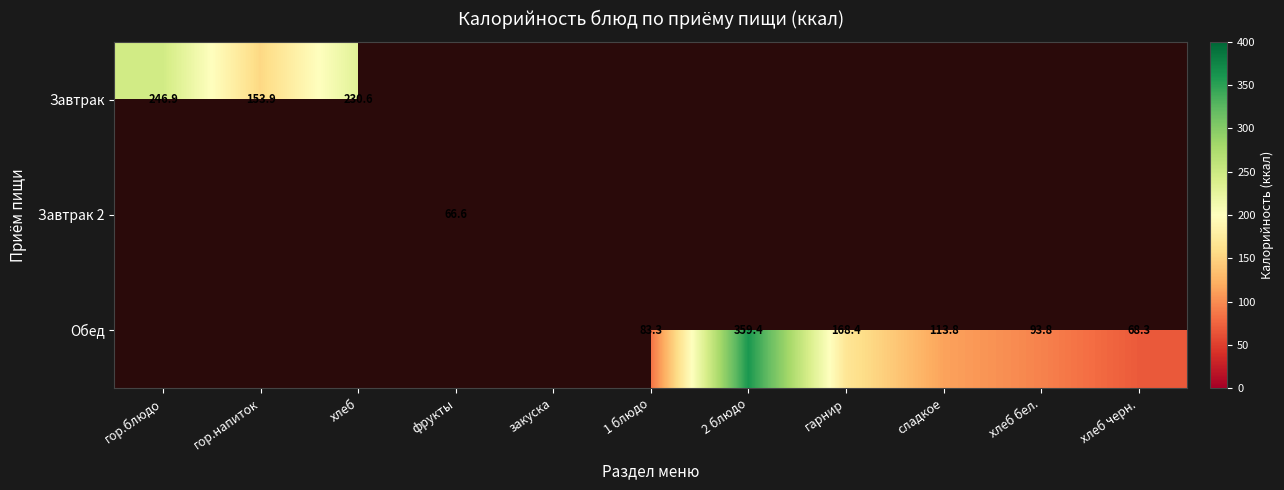

At which label is Завтрак closest to 200?

хлеб